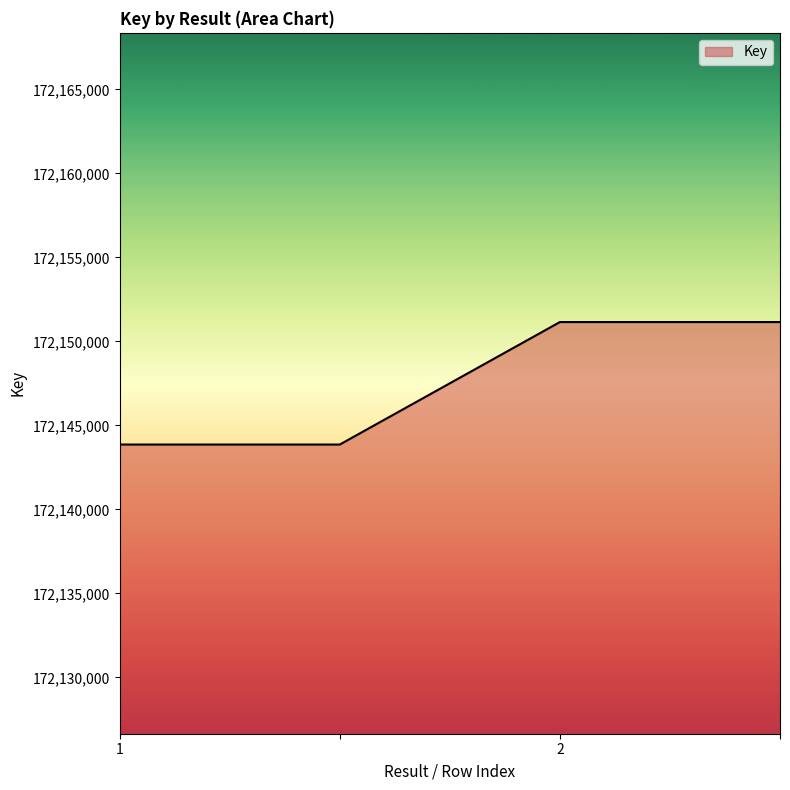

Reading left to right, what are all the values shown in this chart?

172143864	172143864	172151154	172151154